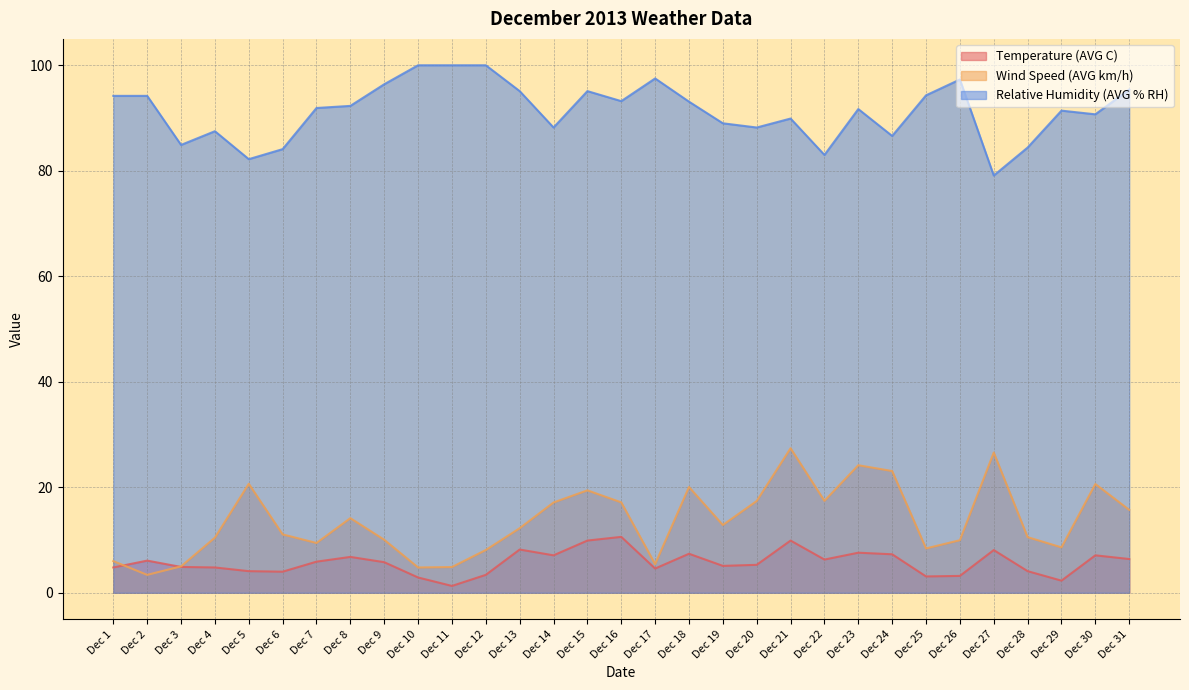

Rank the series by their maximum value, from lowest to highest.

Temperature (AVG C), Wind Speed (AVG km/h), Relative Humidity (AVG % RH)